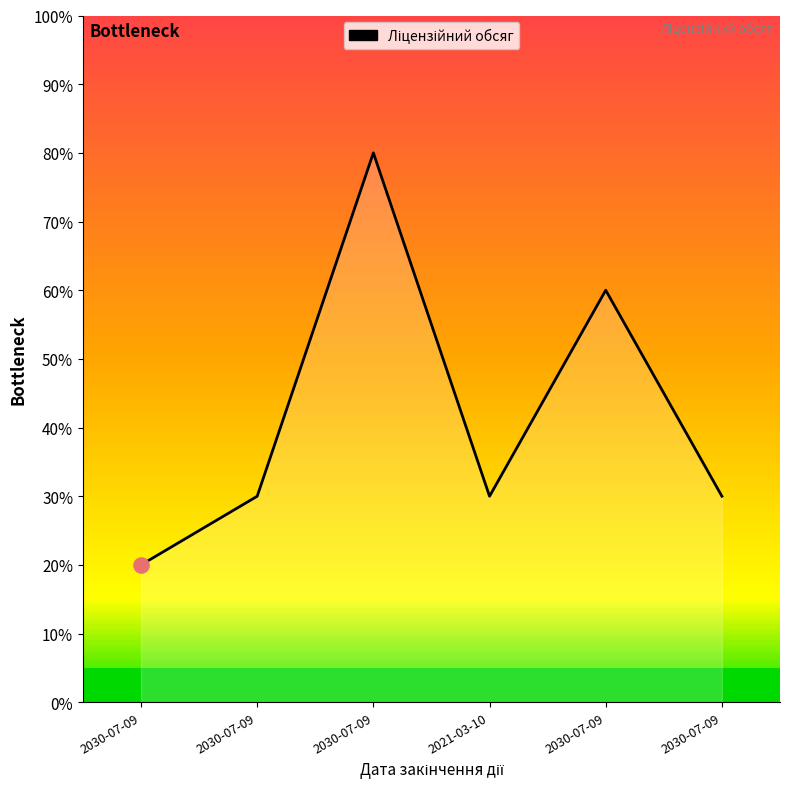

Between 2030-07-09 and 2030-07-09, which is larger?

2030-07-09